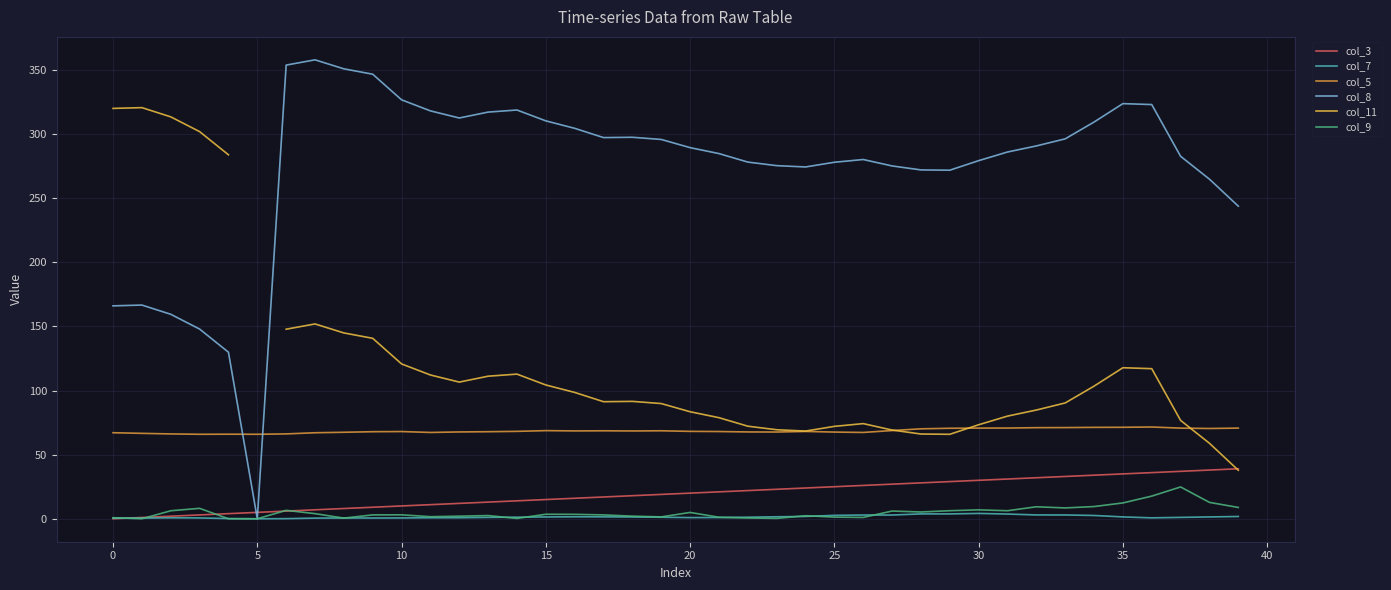

What is the approximate value of col_7 at 0?

0.5